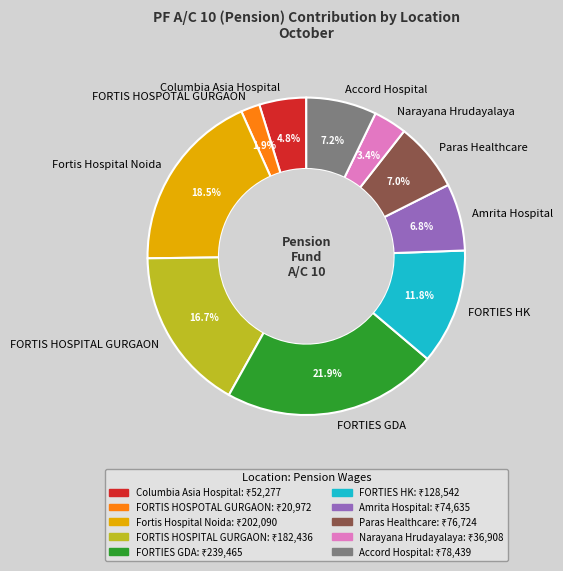

Which slice is the largest?

FORTIES GDA